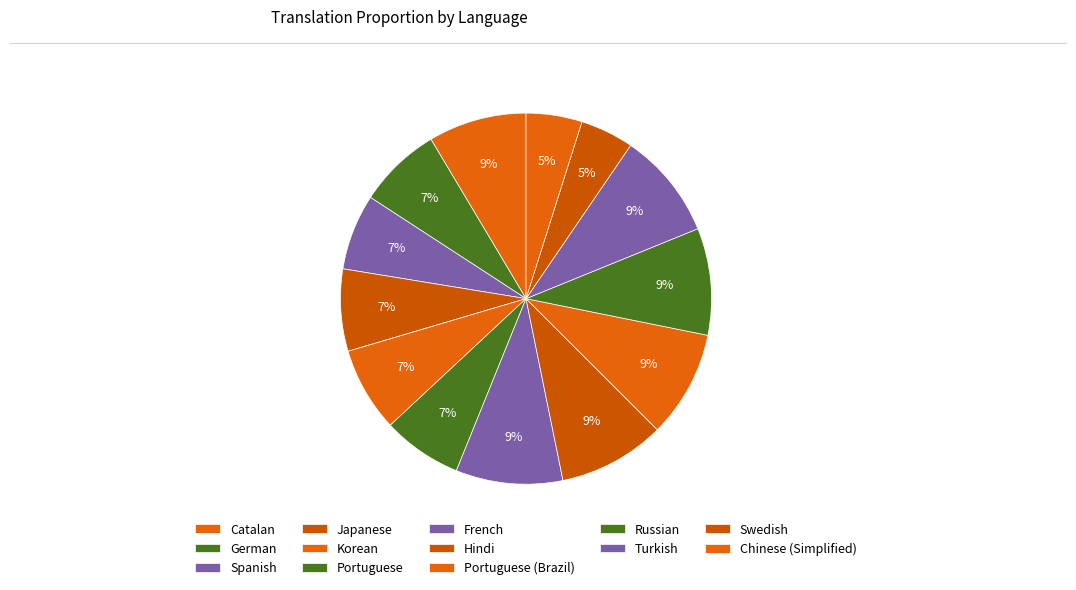

How many segments does this pie chart have?

13